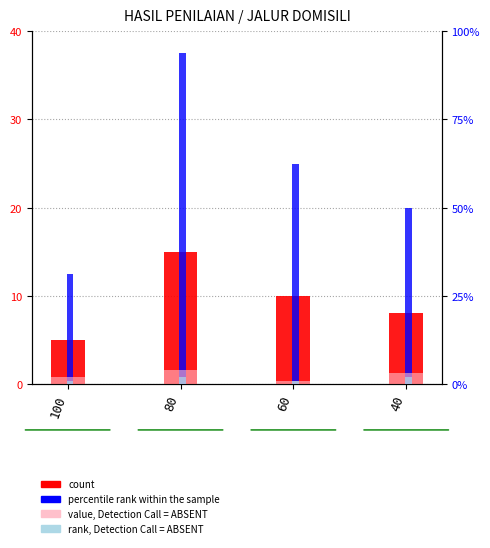

Is it true that value, Detection Call = ABSENT equals 1.0 at 60?

True